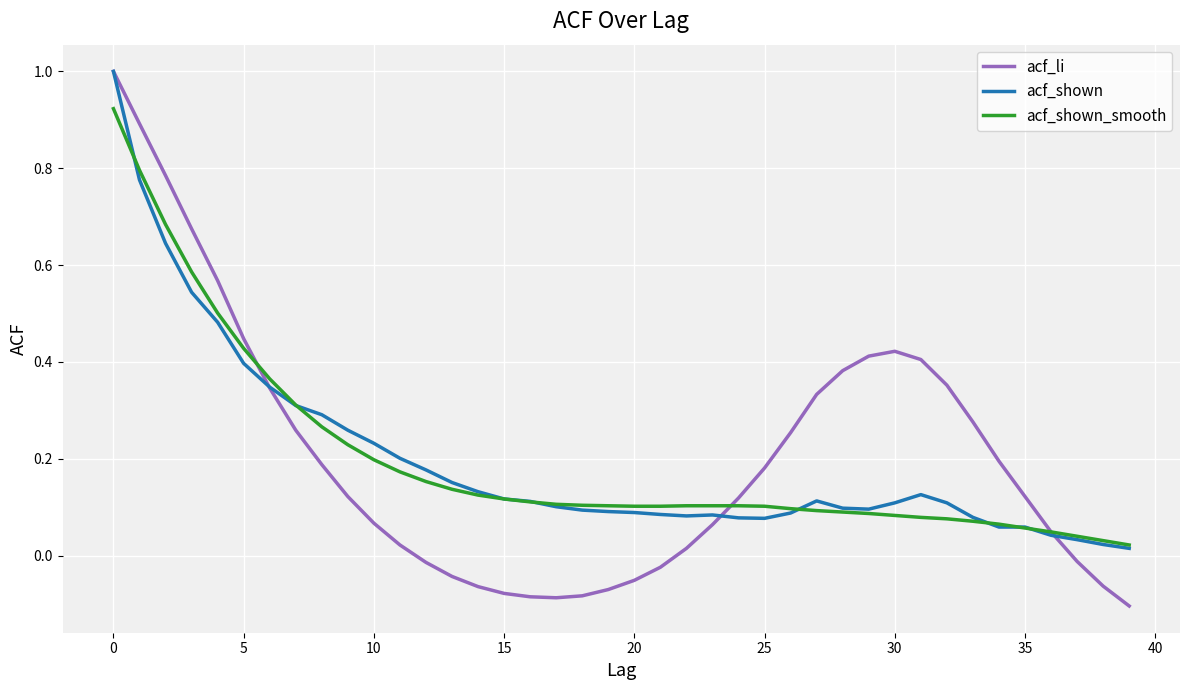

What is the highest value of the acf_li series?

1.0